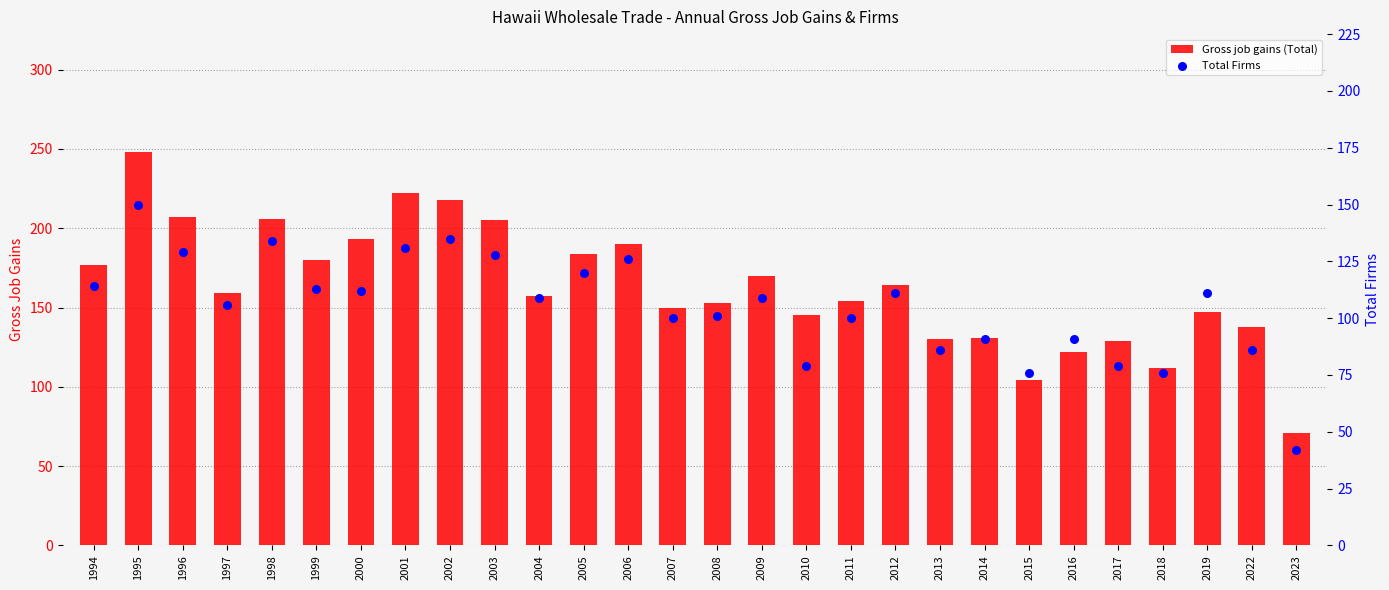

What are all the series names shown in the legend?

Gross job gains (Total), Total Firms